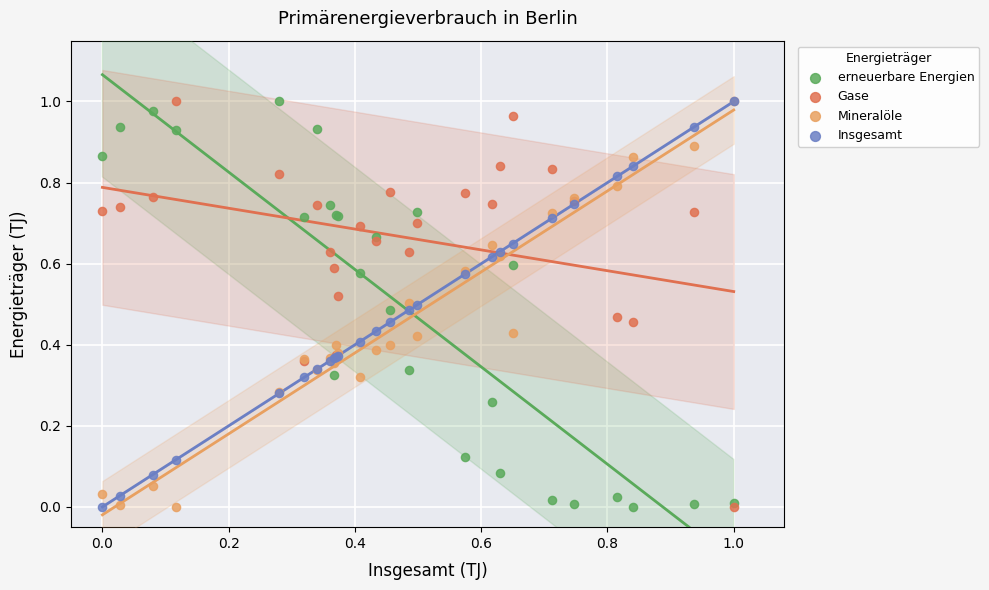

What are all the series names shown in the legend?

erneuerbare Energien, Gase, Mineralöle, Insgesamt